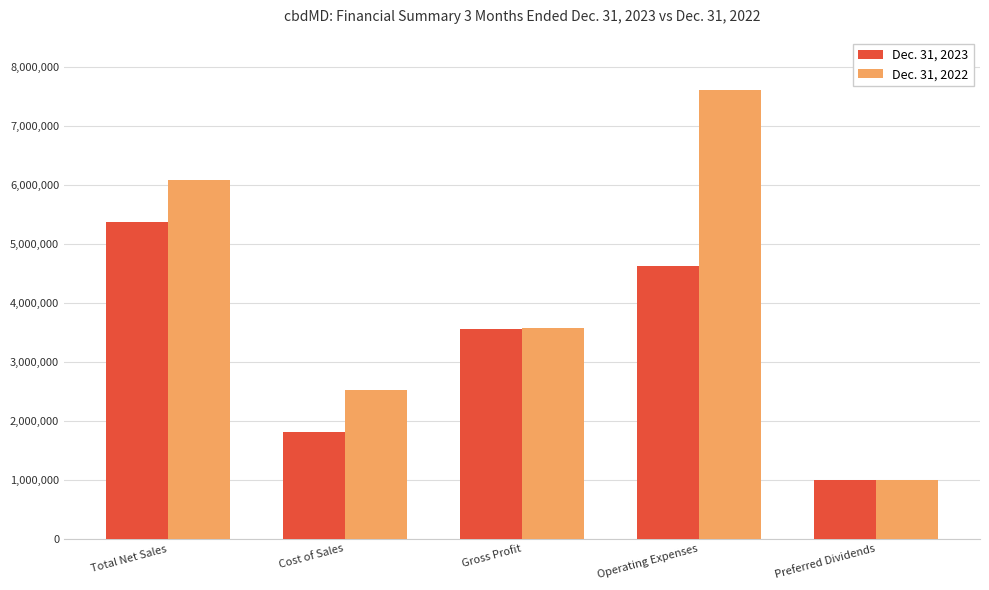

Count the Dec. 31, 2023 values in the range 1817907 to 4623333.

3